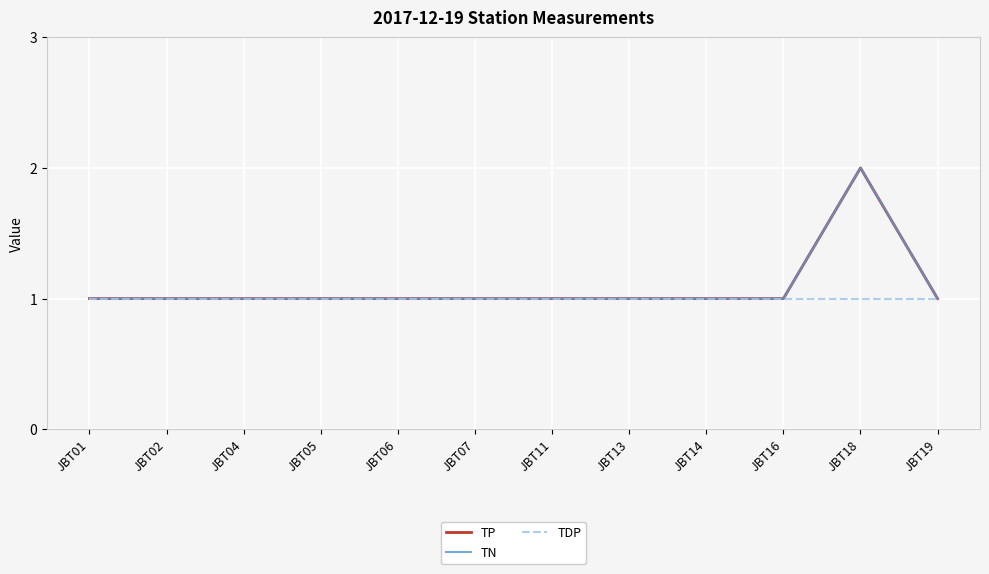

Is this an area chart (filled region under the line)?

No